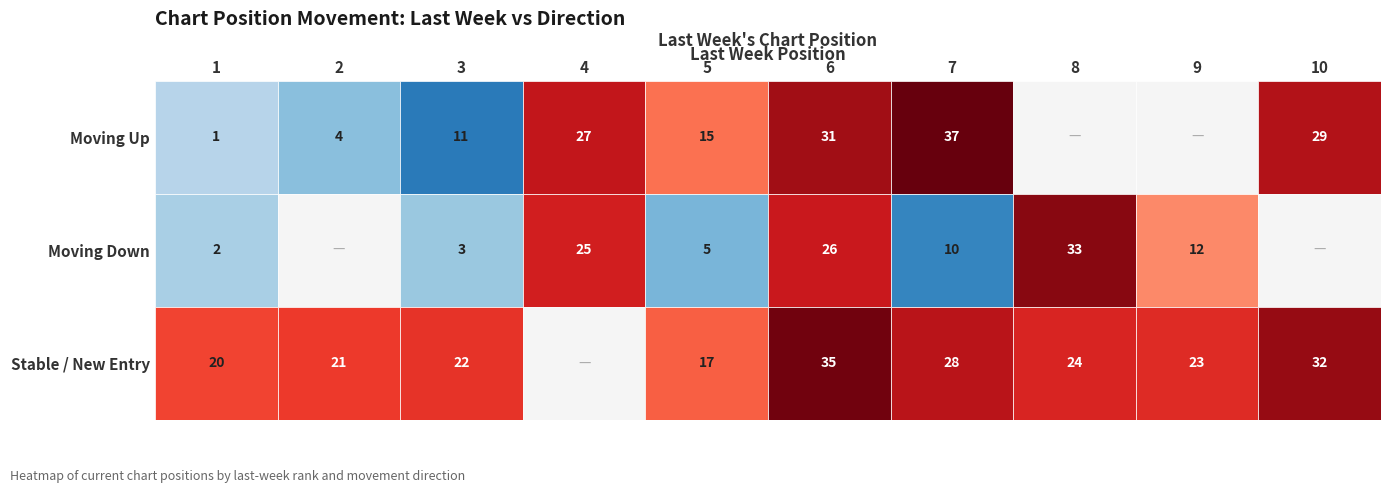

At which category is the sum across all series the highest?

6